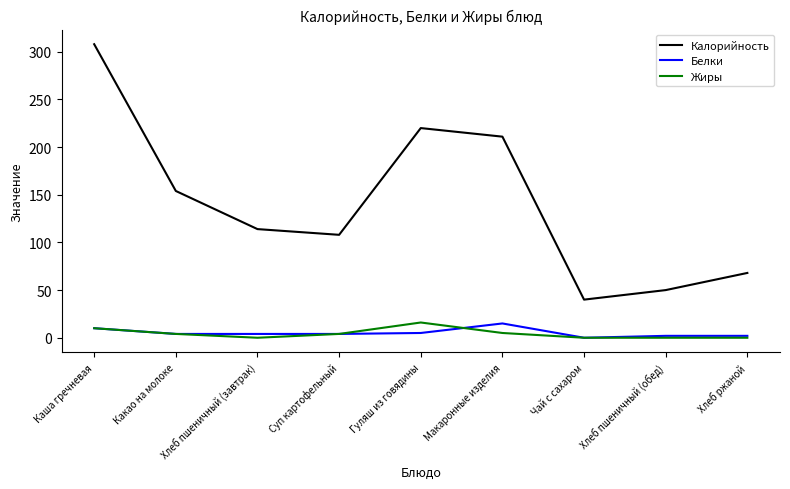

How many values in the Белки series are below 4?

3